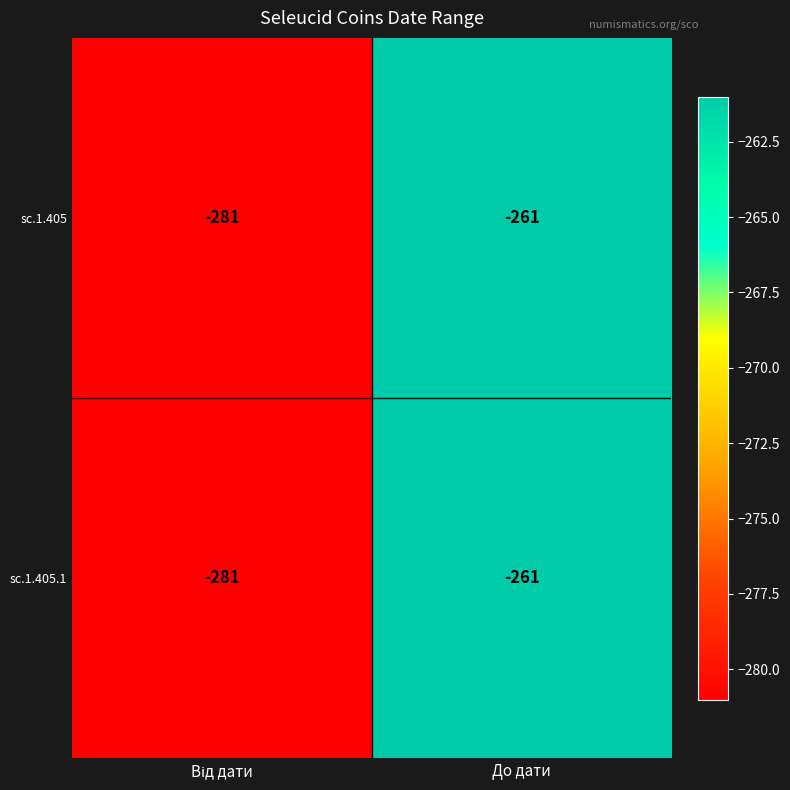

Is it true that sc.1.405.1 equals -74 at До дати?

False